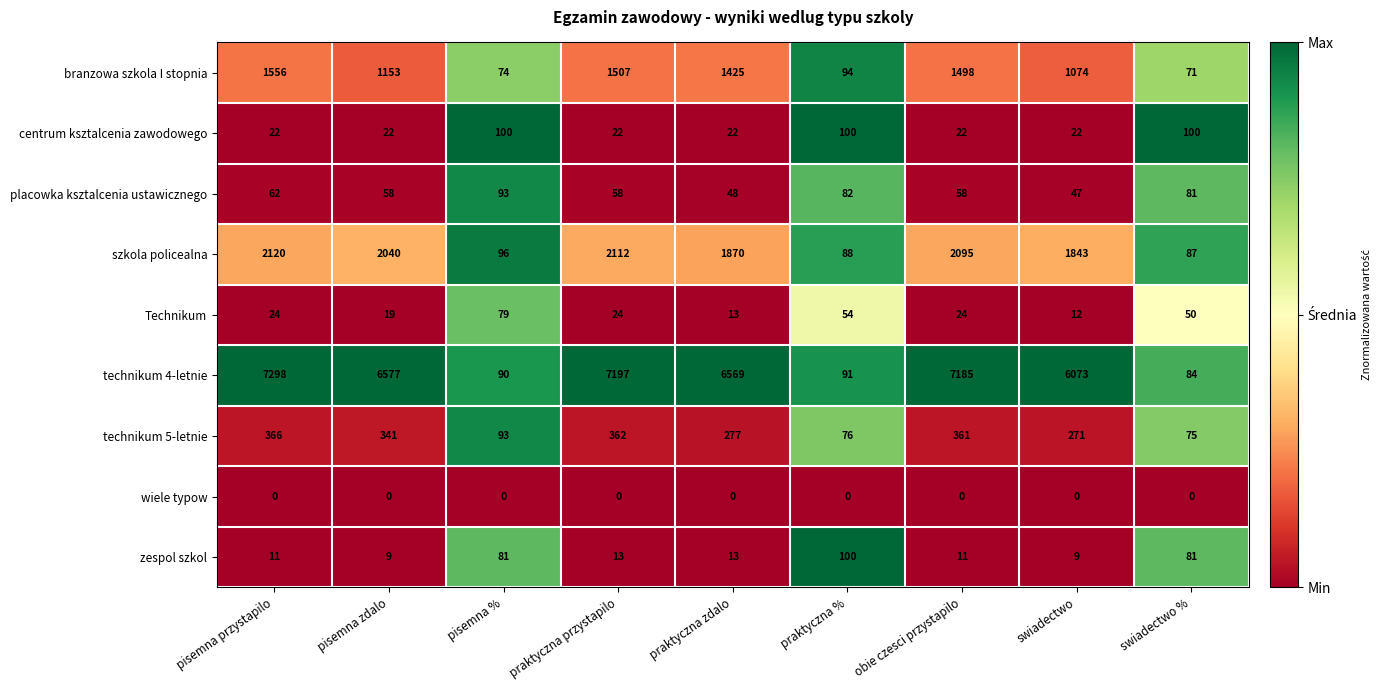

At pisemna przystapilo, list the series in order from largest to smallest.

technikum 4-letnie, szkola policealna, branzowa szkola I stopnia, technikum 5-letnie, placowka ksztalcenia ustawicznego, Technikum, centrum ksztalcenia zawodowego, zespol szkol, wiele typow